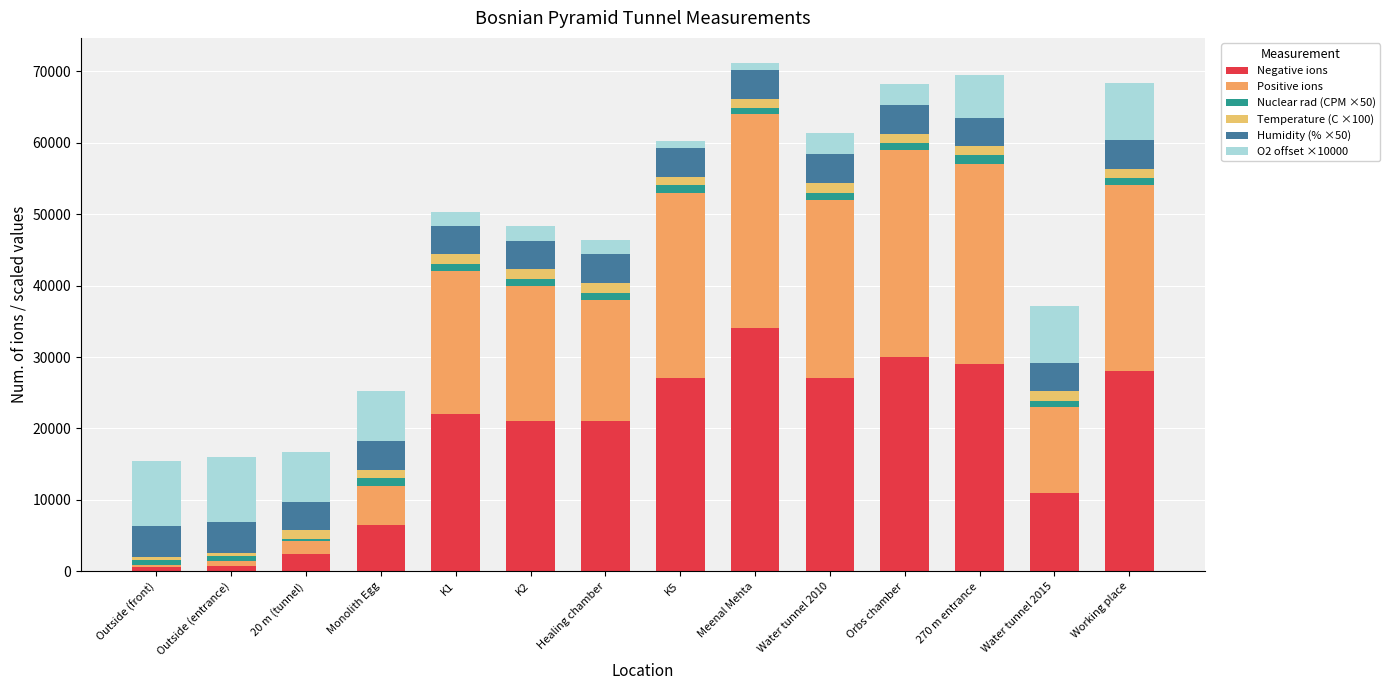

Is it true that Nuclear rad (CPM ×50) equals 350.0 at 20 m (tunnel)?

True